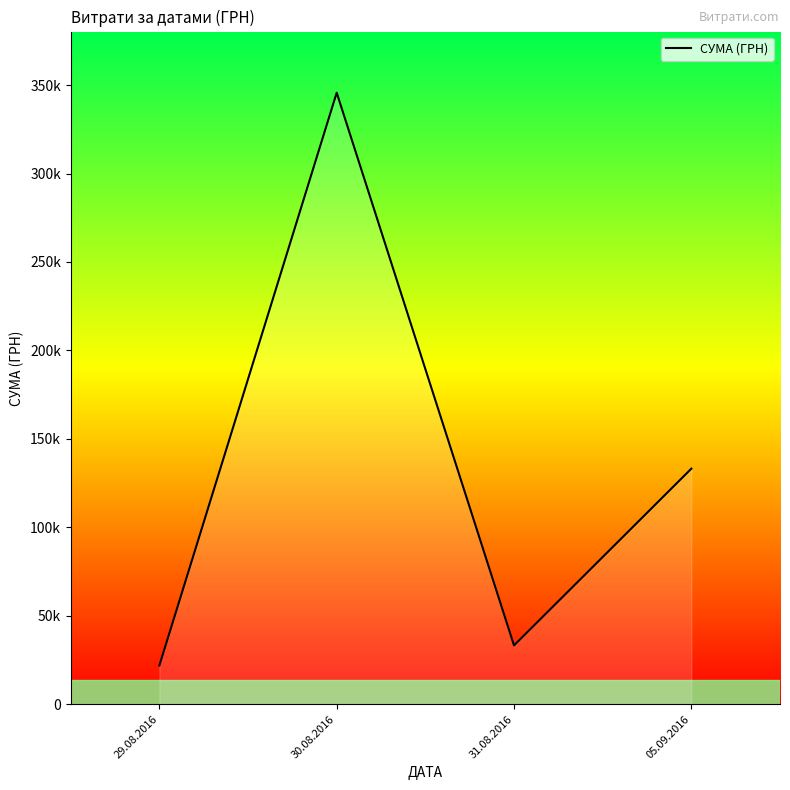

List the labels in order of value, largest first.

30.08.2016, 05.09.2016, 31.08.2016, 29.08.2016